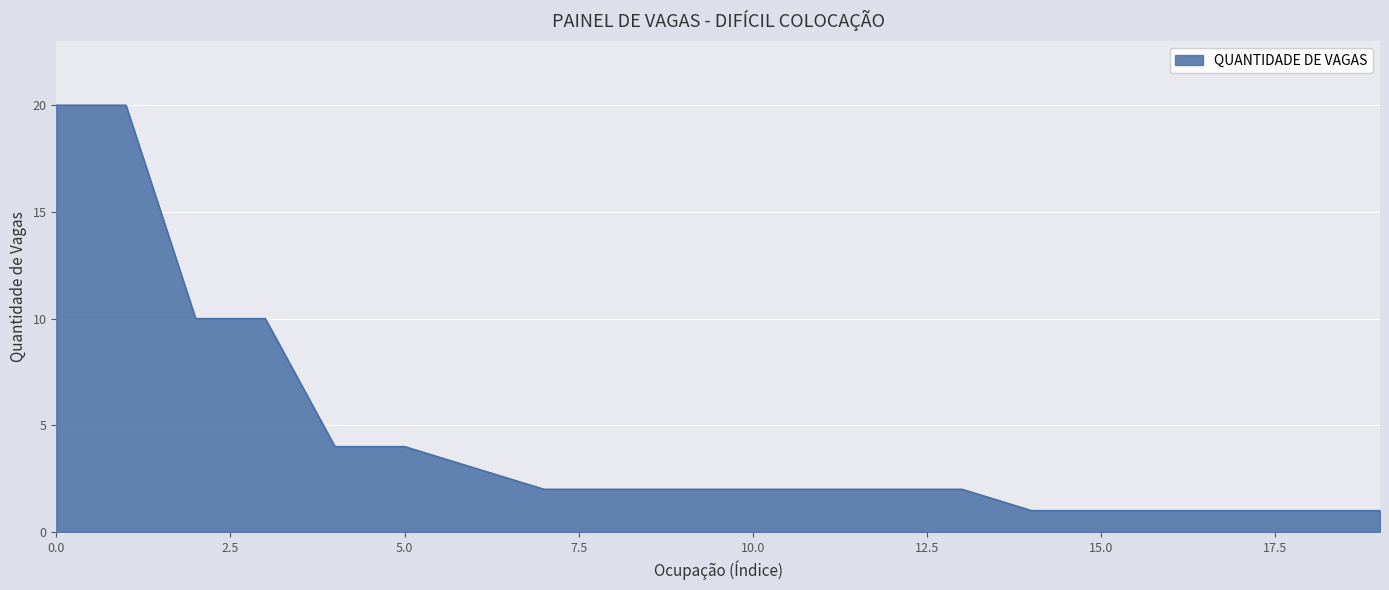

What is the greatest value displayed?

20